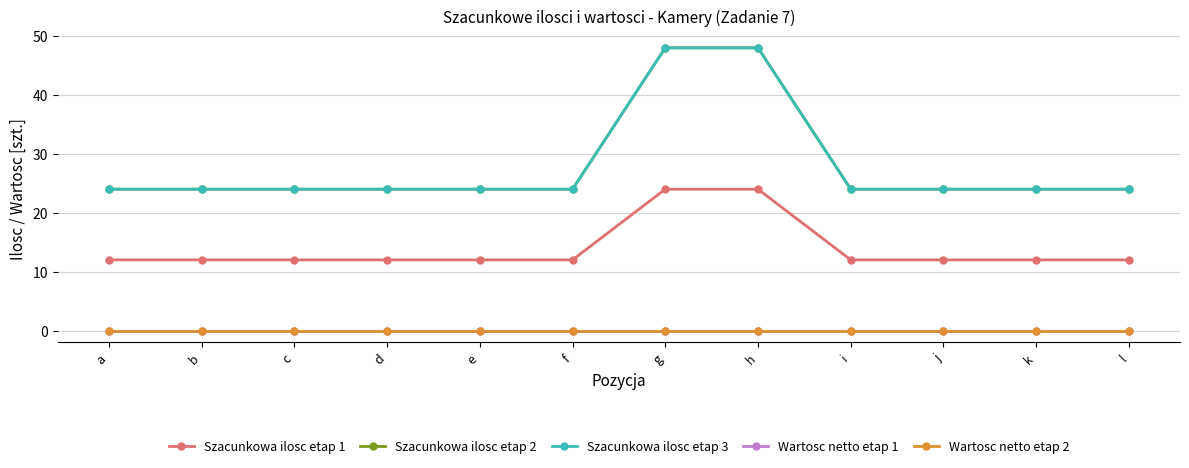

Reading left to right, list all the values displayed in this chart.

Szacunkowa ilosc etap 1: a=12	b=12	c=12	d=12	e=12	f=12	g=24	h=24	i=12	j=12	k=12	l=12
Szacunkowa ilosc etap 2: a=24	b=24	c=24	d=24	e=24	f=24	g=48	h=48	i=24	j=24	k=24	l=24
Szacunkowa ilosc etap 3: a=24	b=24	c=24	d=24	e=24	f=24	g=48	h=48	i=24	j=24	k=24	l=24
Wartosc netto etap 1: a=0	b=0	c=0	d=0	e=0	f=0	g=0	h=0	i=0	j=0	k=0	l=0
Wartosc netto etap 2: a=0	b=0	c=0	d=0	e=0	f=0	g=0	h=0	i=0	j=0	k=0	l=0